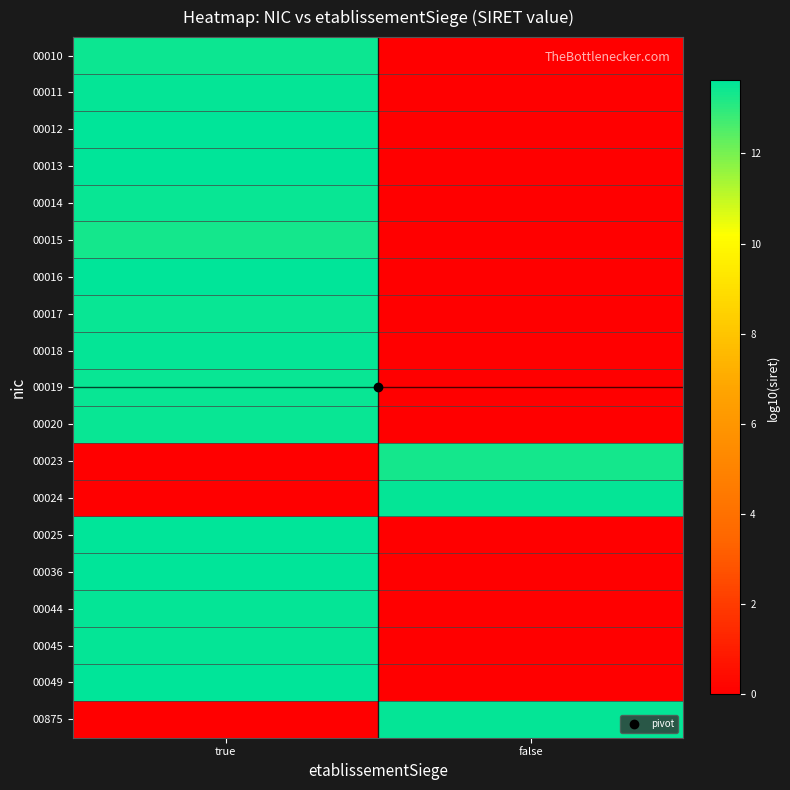

Reading right to left, list all the values displayed in this chart.

00010: false=0.0	true=13.4
00011: false=0.0	true=13.5
00012: false=0.0	true=13.6
00013: false=0.0	true=13.6
00014: false=0.0	true=13.5
00015: false=0.0	true=13.3
00016: false=0.0	true=13.6
00017: false=0.0	true=13.5
00018: false=0.0	true=13.5
00019: false=0.0	true=13.5
00020: false=0.0	true=13.5
00023: false=13.3	true=0.0
00024: false=13.5	true=0.0
00025: false=0.0	true=13.6
00036: false=0.0	true=13.6
00044: false=0.0	true=13.5
00045: false=0.0	true=13.5
00049: false=0.0	true=13.6
00875: false=13.5	true=0.0